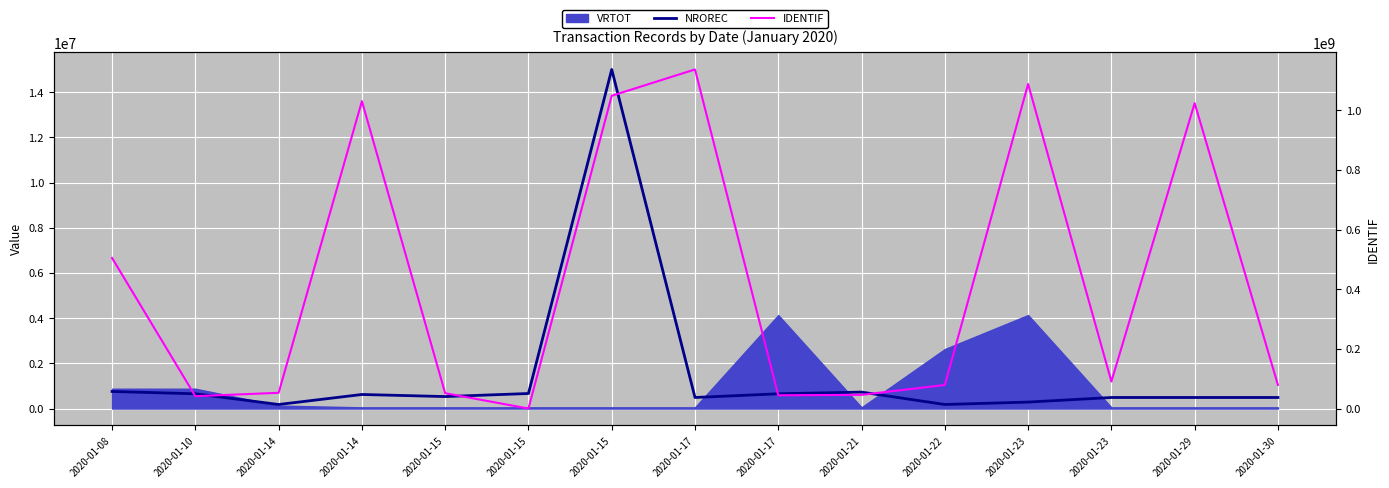

What is the value of the IDENTIF point at the 3rd from the left?

53132301